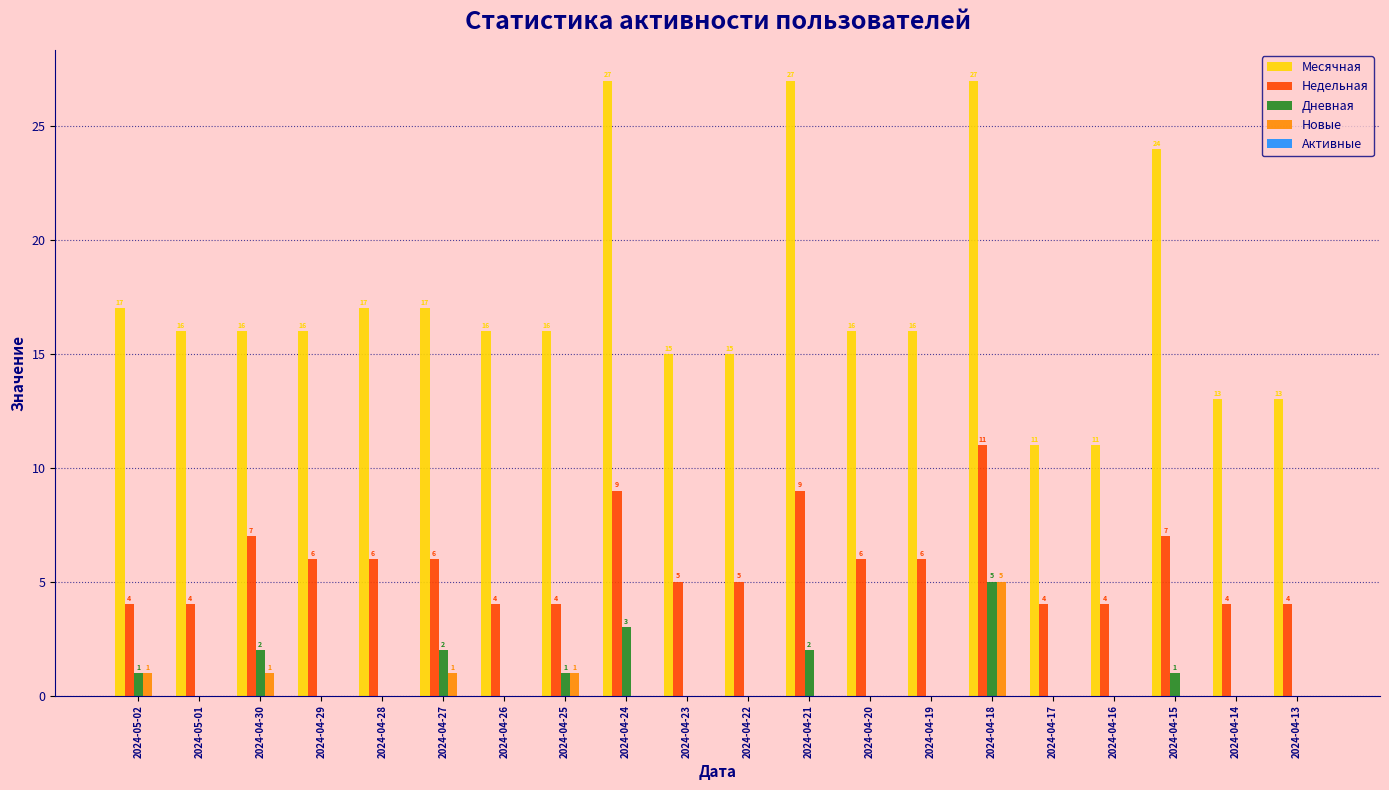

Is the value of Новые at 2024-05-01 greater than the value of Недельная at 2024-05-01?

No